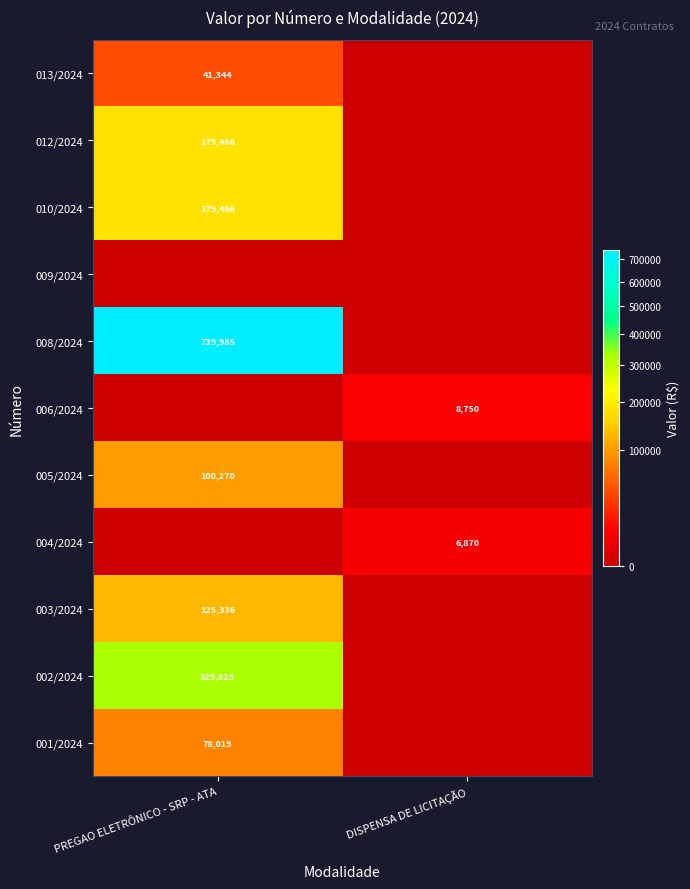

What is the greatest value displayed?

739984.7